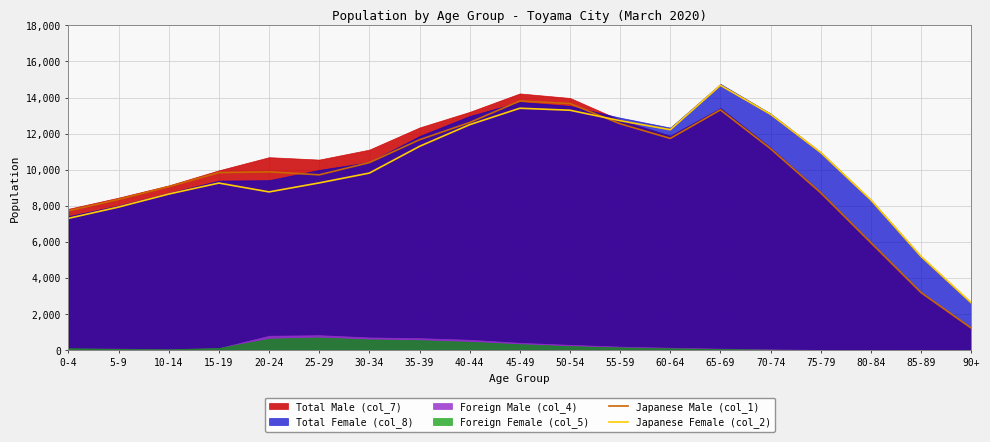

At which label does Japanese Female (col_2) first exceed 9820?

35-39